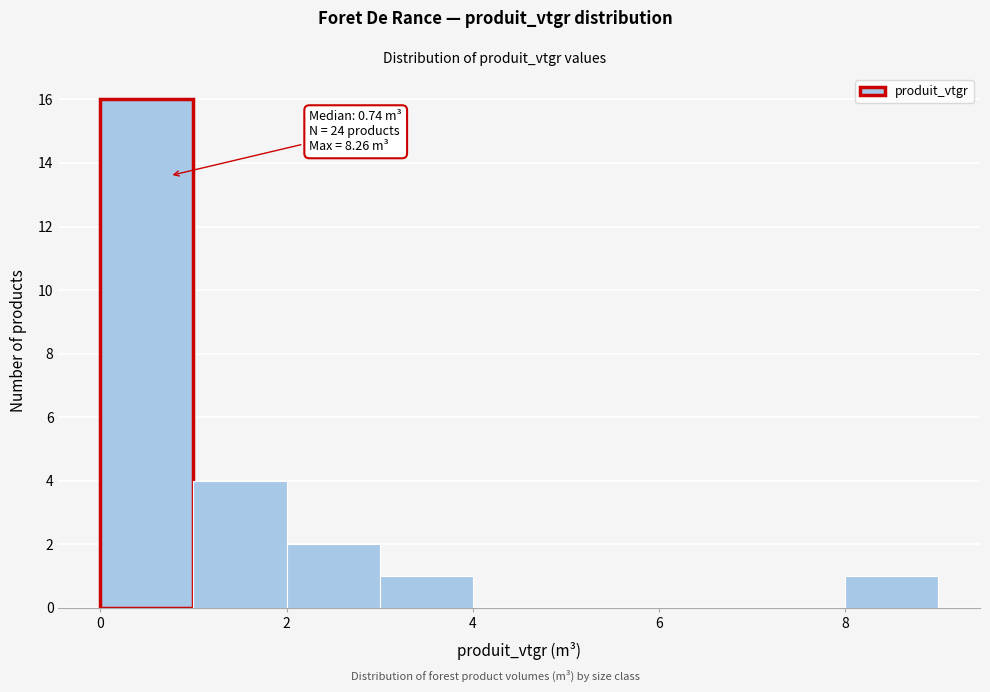

Over which range of the x-axis is the bar tallest?

0 to 1